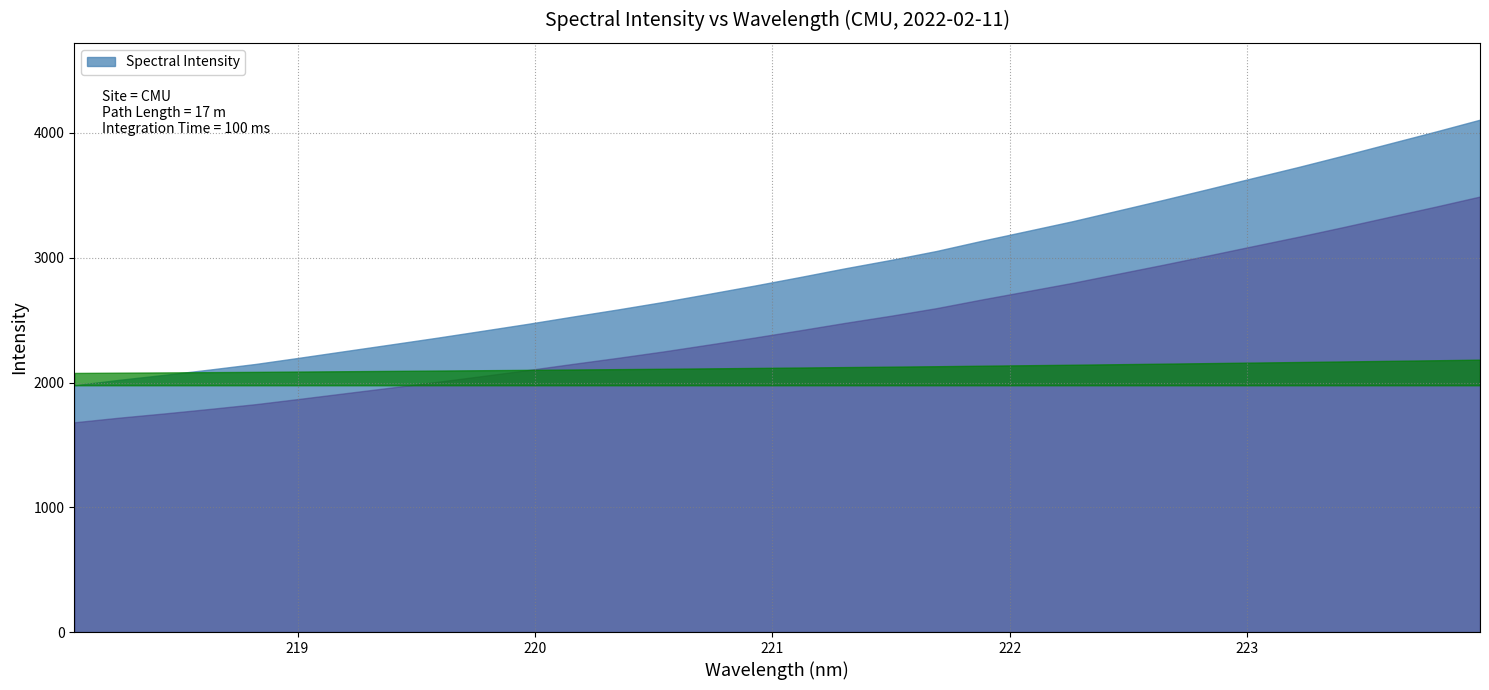

Rank the categories by value from highest to lowest.

223.9802, 223.7895, 223.5987, 223.408, 223.2172, 223.0264, 222.8355, 222.6447, 222.4538, 222.263, 222.0721, 221.8812, 221.6902, 221.4993, 221.3083, 221.1174, 220.9264, 220.7354, 220.5444, 220.3533, 220.1623, 219.9712, 219.7801, 219.589, 219.3979, 219.2067, 219.0156, 218.8244, 218.6332, 218.442, 218.2508, 218.0596